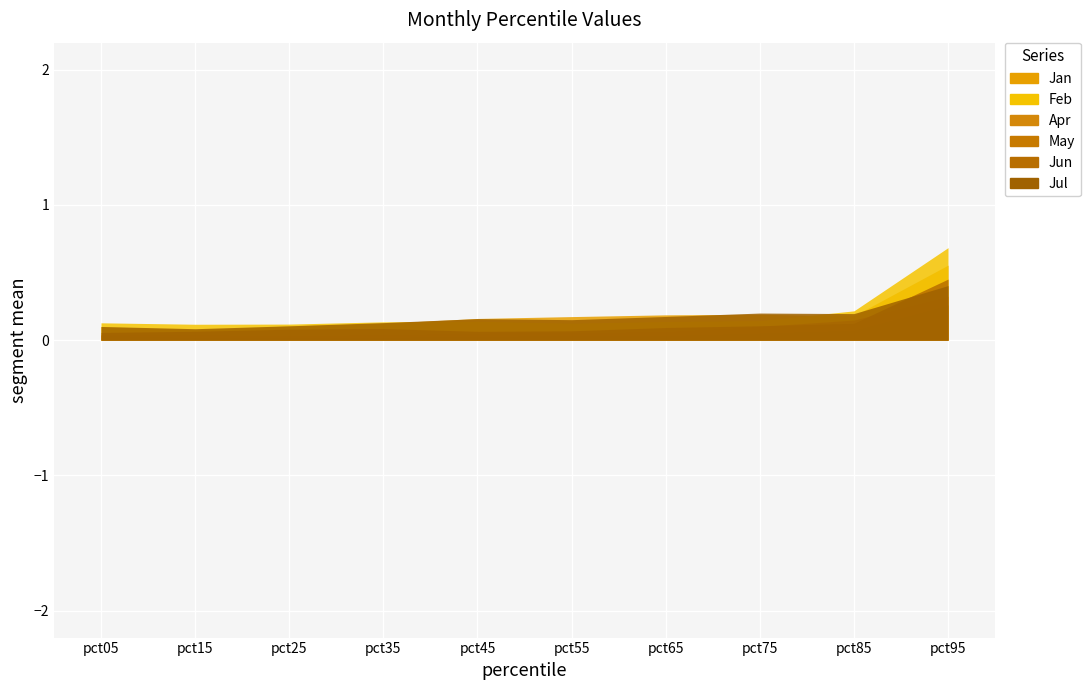

What is the sum of all Jul values?

1.7